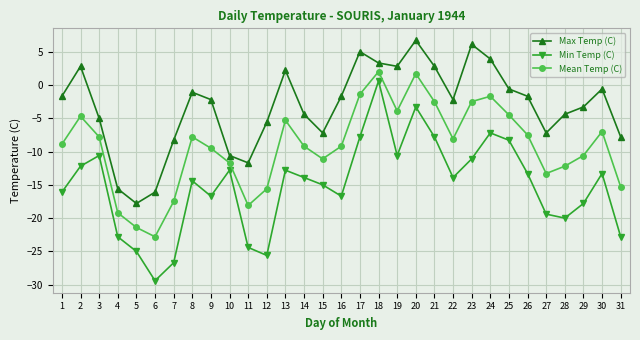

At 11, list the series in order from largest to smallest.

Max Temp (C), Mean Temp (C), Min Temp (C)